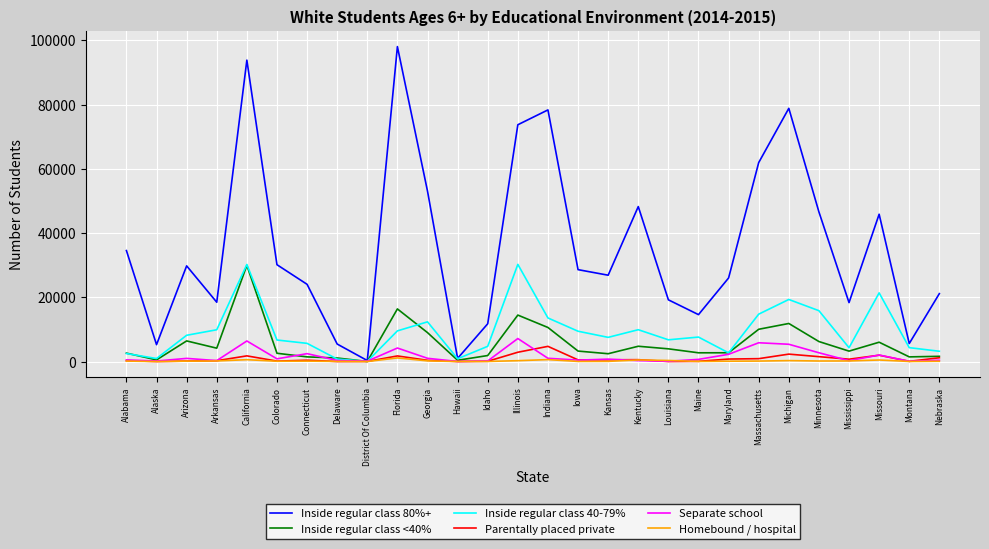

What is the total value across all series at Georgia?

75984